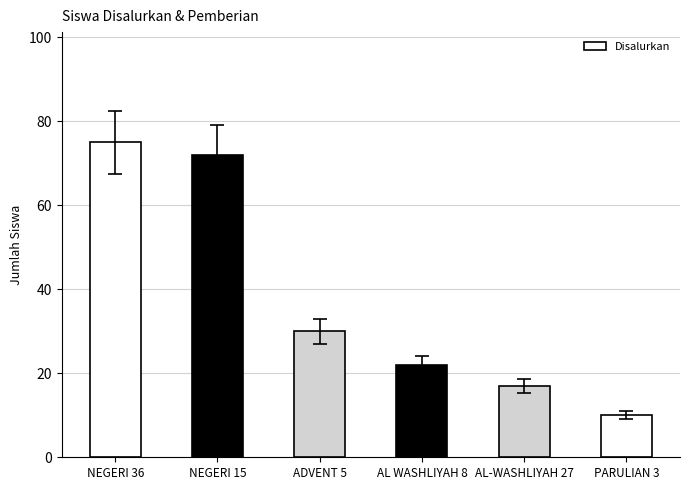

List the labels in order of value, smallest first.

PARULIAN 3, AL-WASHLIYAH 27, AL WASHLIYAH 8, ADVENT 5, NEGERI 15, NEGERI 36